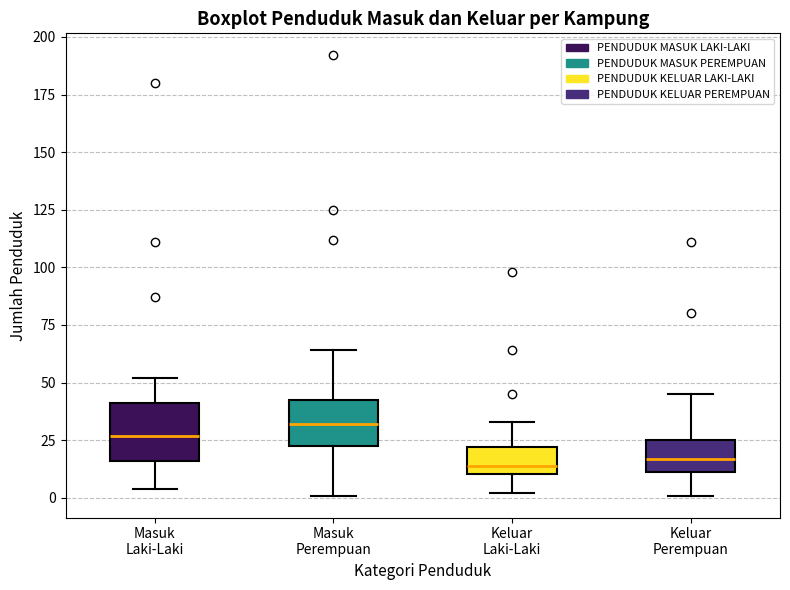

Reading left to right, read every box against the y-axis: the position of its median line, the range the box covers, and the ends of its whiskers. The values are not printed on the chart, so give them approximately, as read against the axis.

Masuk Laki-Laki: median 25, box 15 to 40, whiskers 5 to 50
Masuk Perempuan: median 30, box 25 to 45, whiskers 0 to 65
Keluar Laki-Laki: median 15, box 10 to 20, whiskers 0 to 35
Keluar Perempuan: median 15, box 10 to 25, whiskers 0 to 45